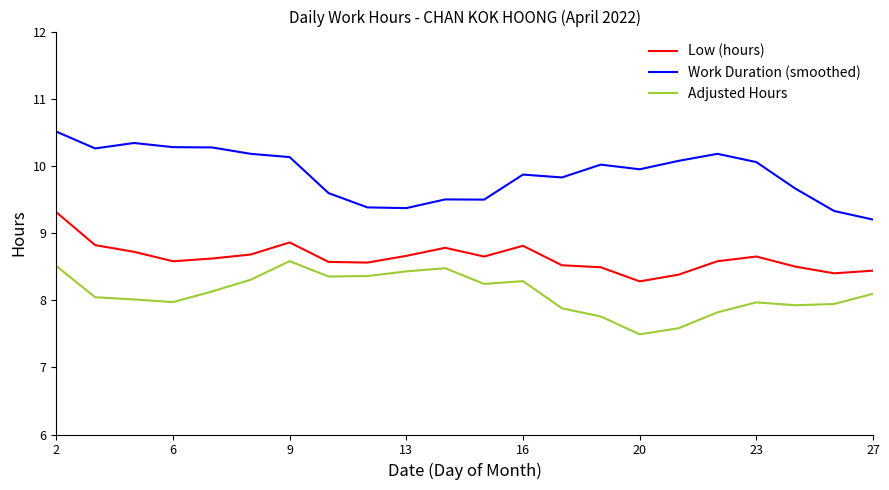

What is the minimum value shown in the chart?

7.5